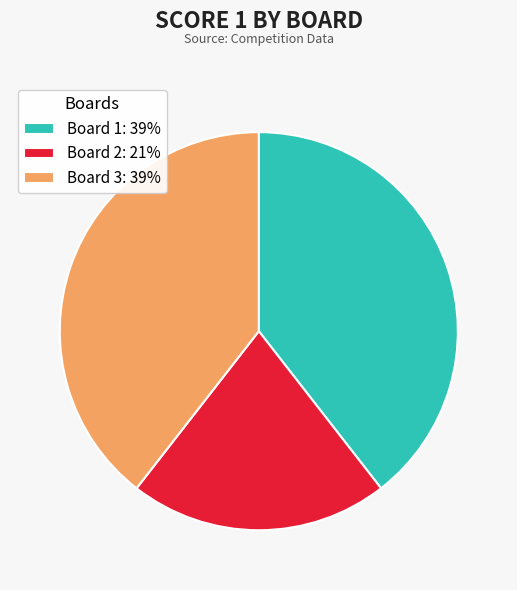

Is the sum of Board 1: 39% and Board 2: 21% greater than half?

Yes